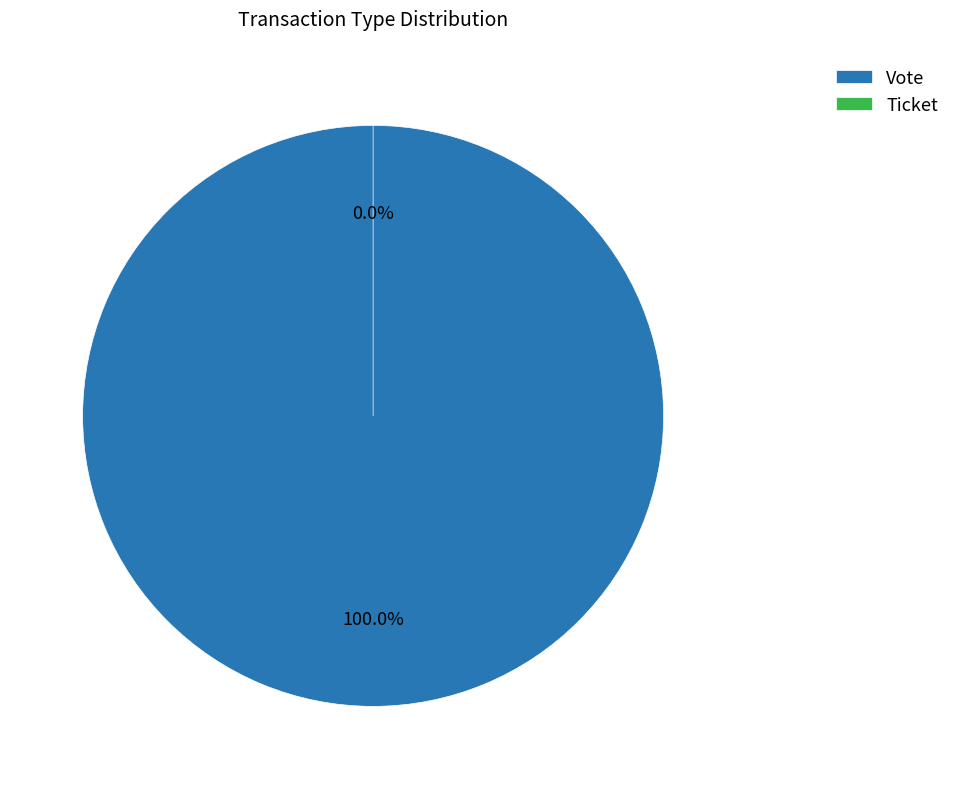

What percentage do Ticket and Vote together represent?

100.0%